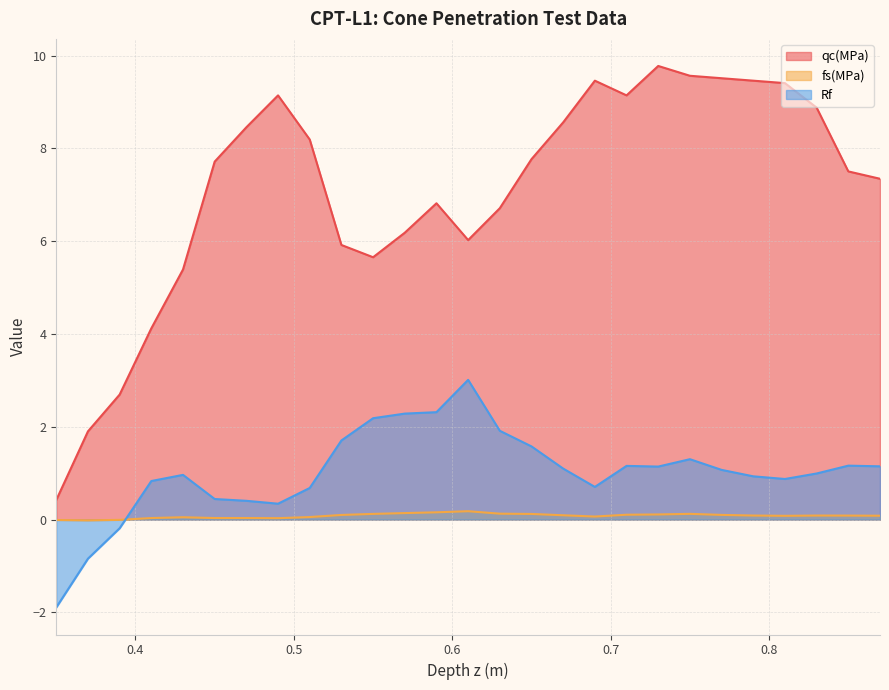

How many series are shown in this chart?

3